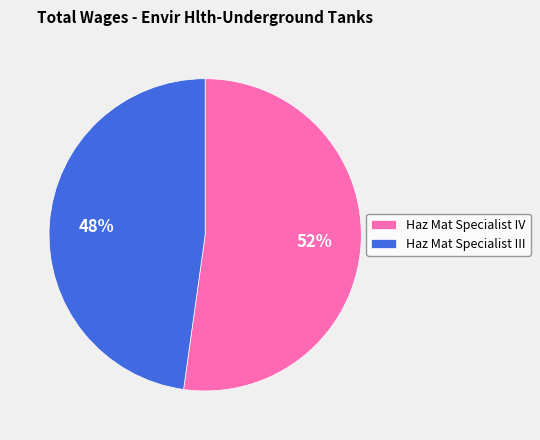

Which category accounts for the majority?

Haz Mat Specialist IV